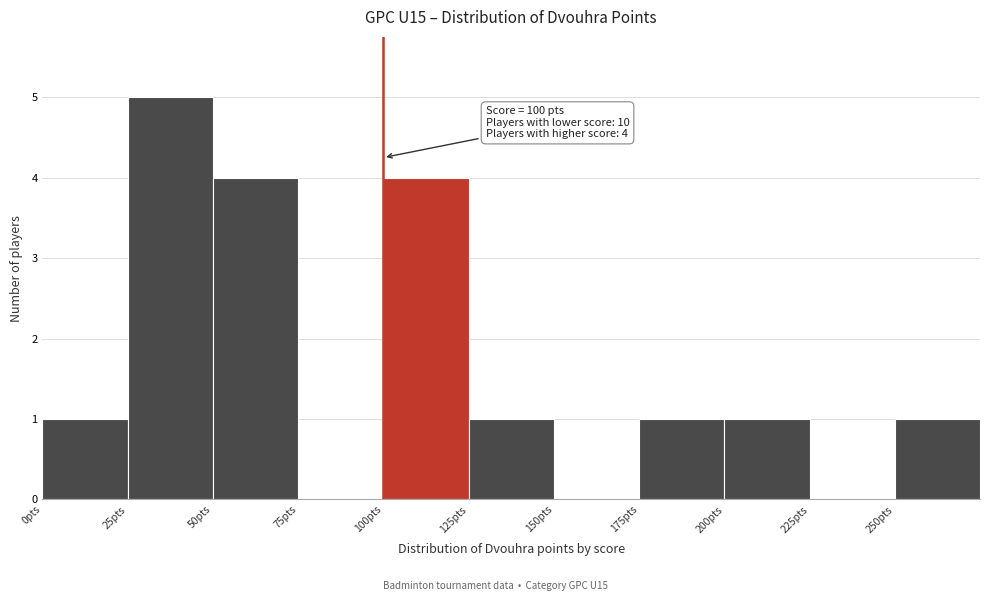

Which range on the x-axis has the tallest bar?

25 to 50